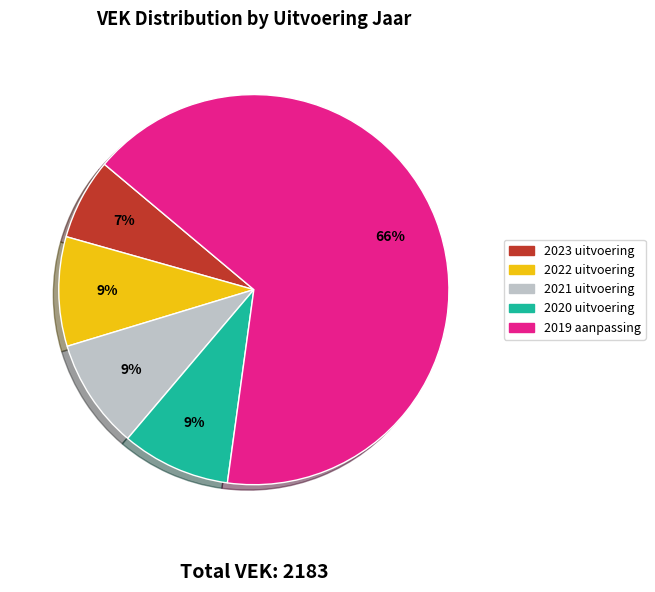

Which category has the smallest portion of the pie?

2023 uitvoering